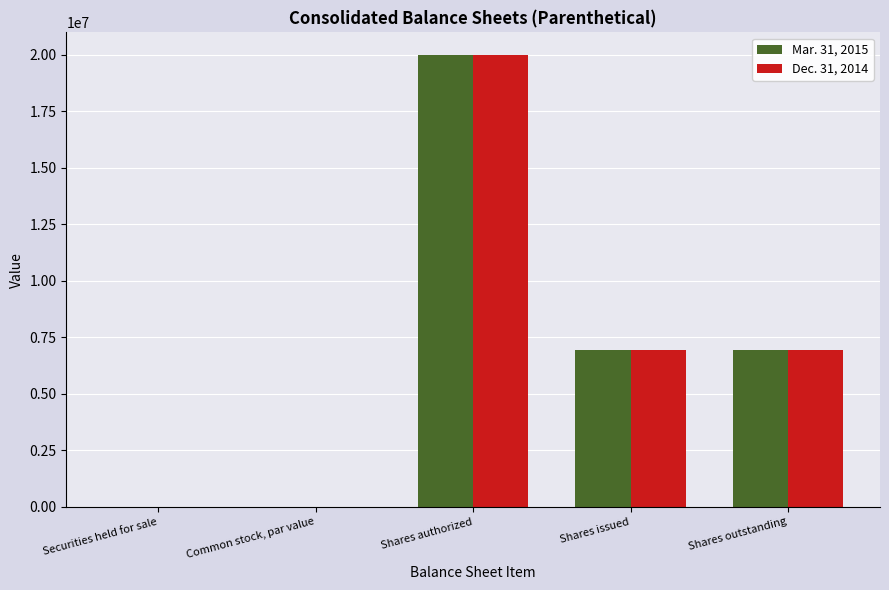

What is the maximum value for Dec. 31, 2014?

20000000.0